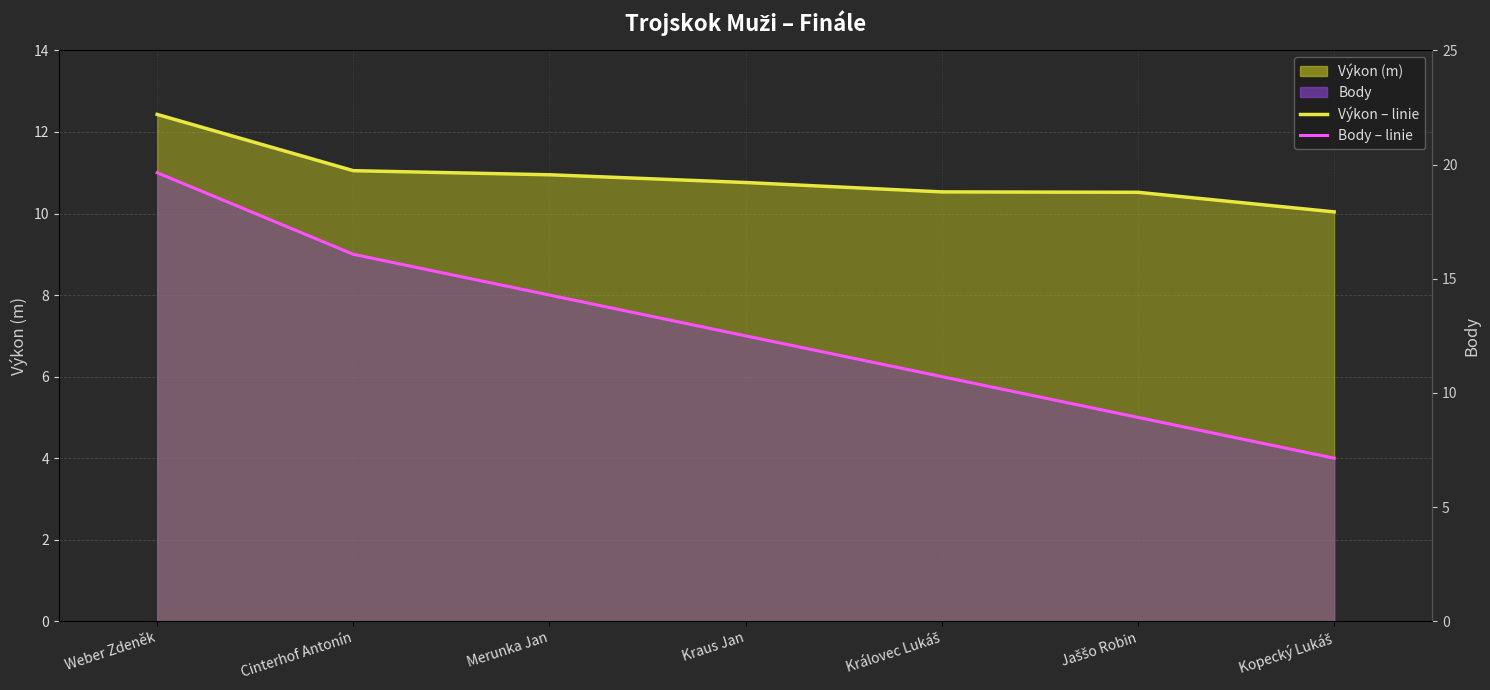

What is the label of the 5th point from the right?

Merunka Jan